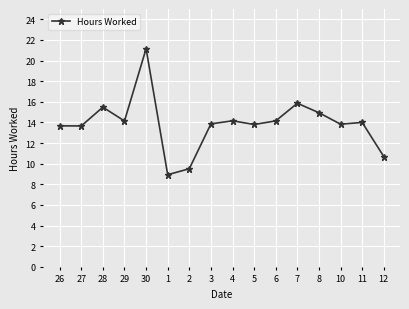

Approximately how many times larger is the value at 11 compared to 1?

1.6